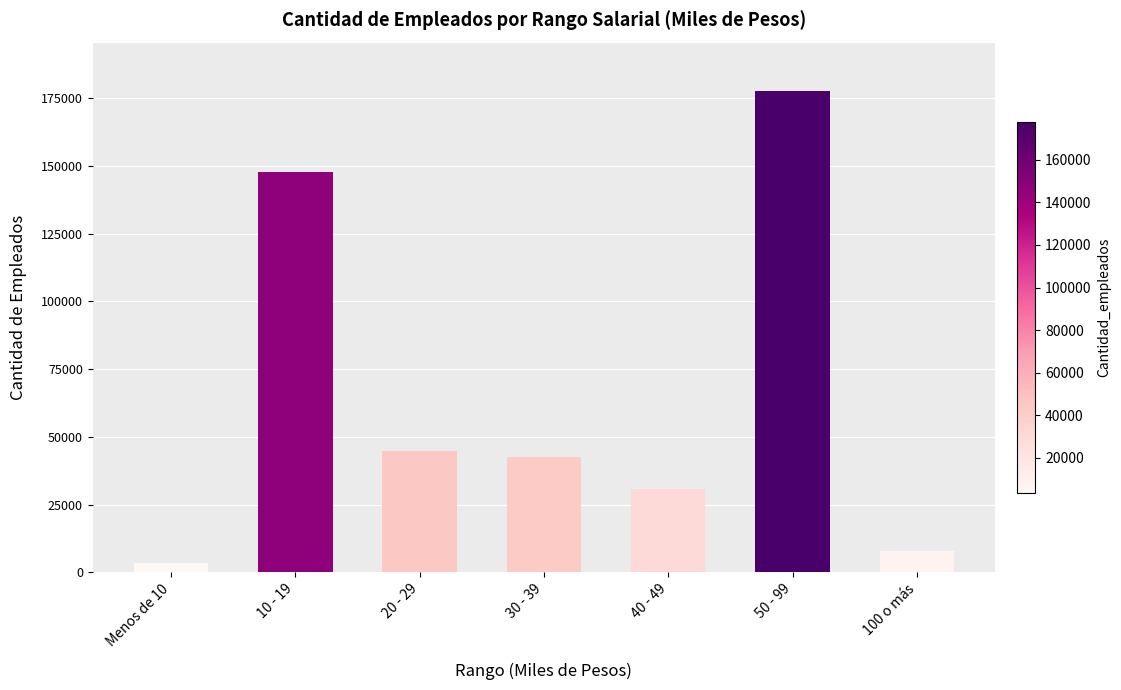

Reading left to right, extract all data points from this chart.

Menos de 10=3551	10 - 19=147777	20 - 29=44630	30 - 39=42569	40 - 49=30685	50 - 99=177723	100 o más=7748